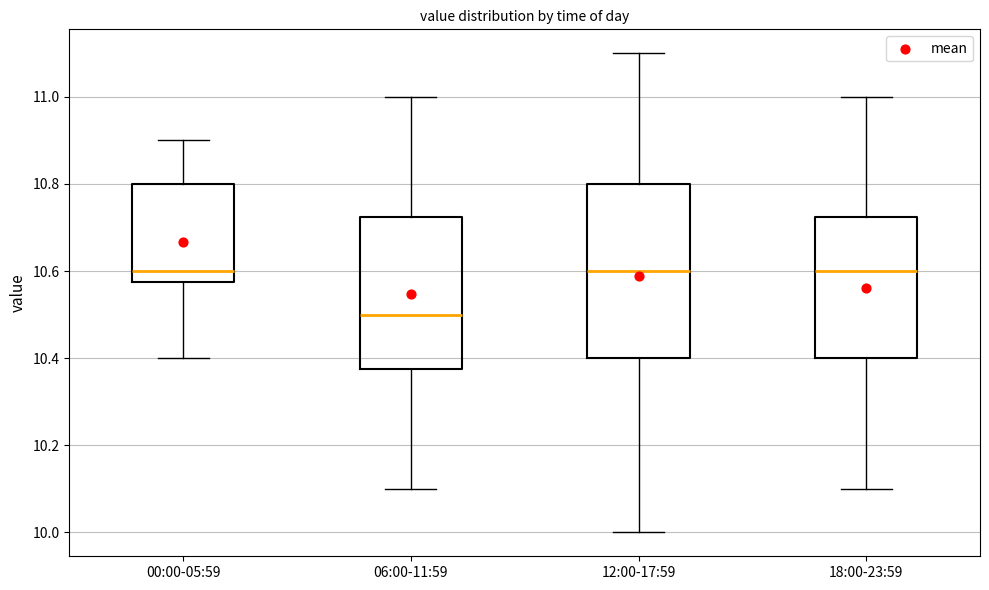

Where is the upper edge of the box for 18:00-23:59 on the y-axis? The values are not printed on the chart, so give them approximately, as read against the axis.

10.72